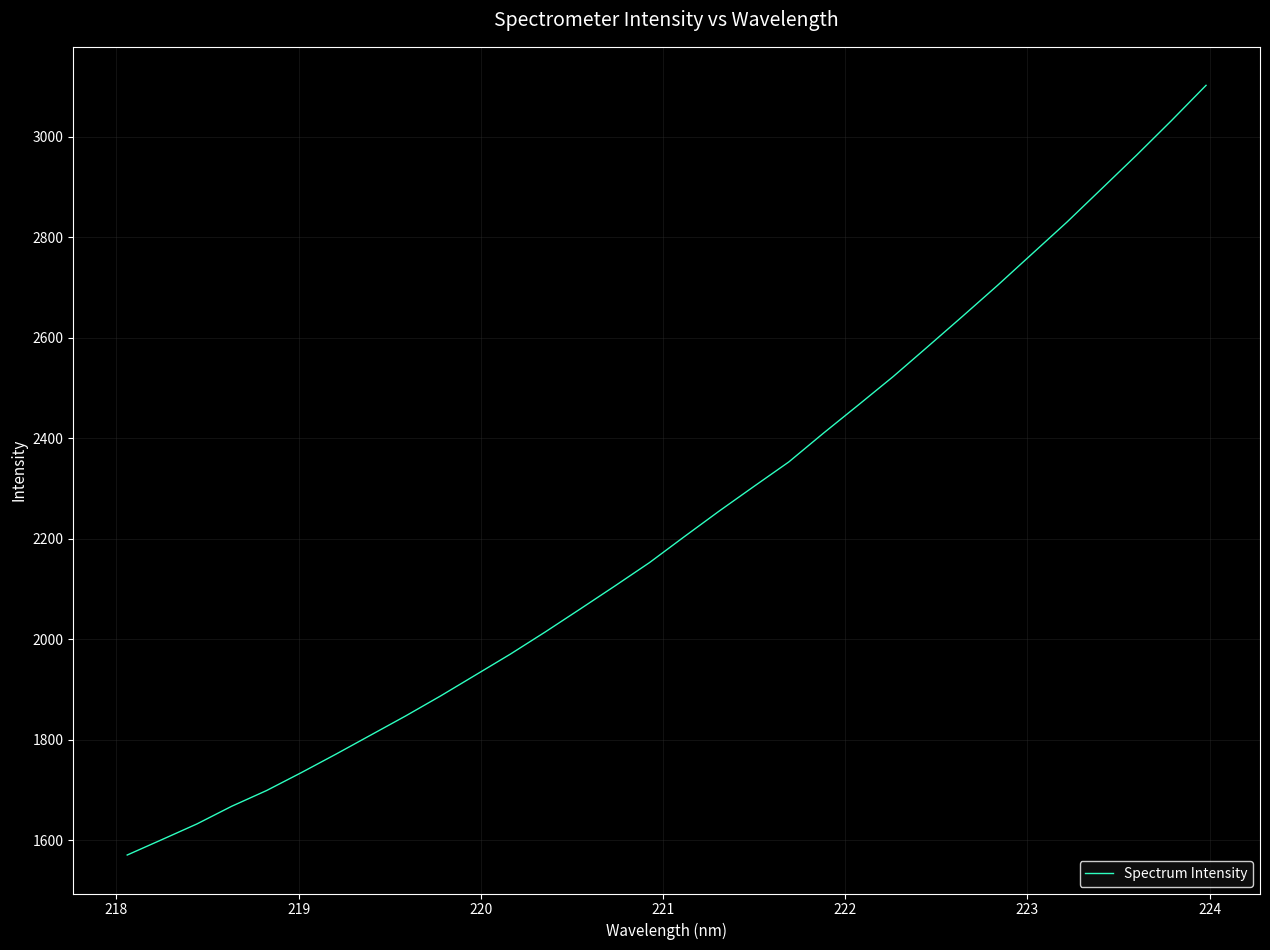

What is the difference between the maximum and minimum values?

1532.4